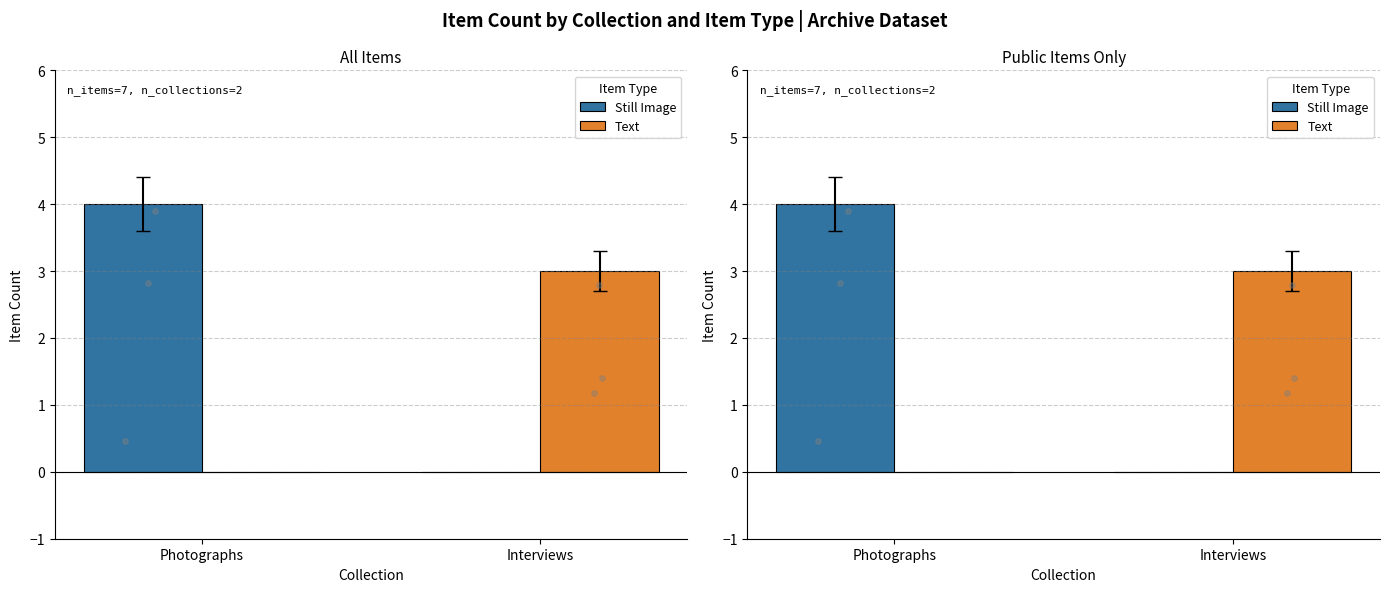

Which series contains the highest Y value?

Still Image